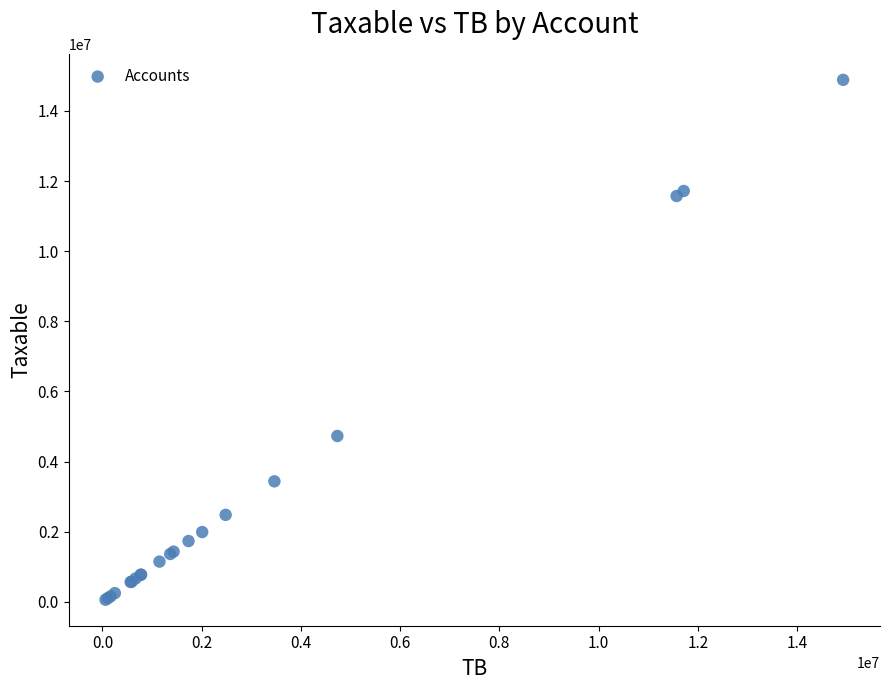

What Y value in the scatter plot is closest to 7474836?

4731146.9